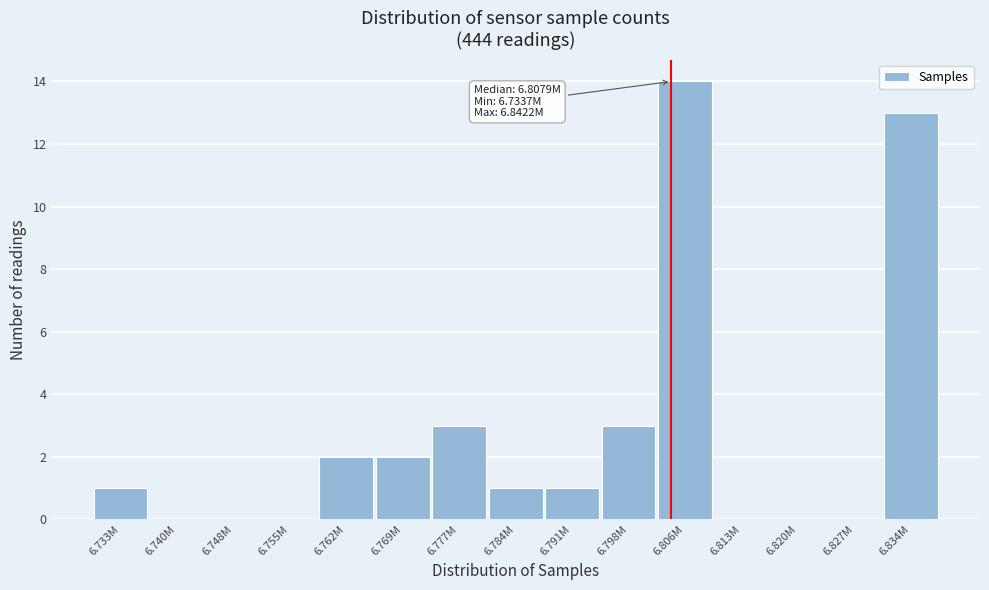

Reading left to right, what are all the values shown in this chart?

6.733M=1	6.740M=0	6.748M=0	6.755M=0	6.762M=2	6.769M=2	6.777M=3	6.784M=1	6.791M=1	6.798M=3	6.806M=14	6.813M=0	6.820M=0	6.827M=0	6.834M=13